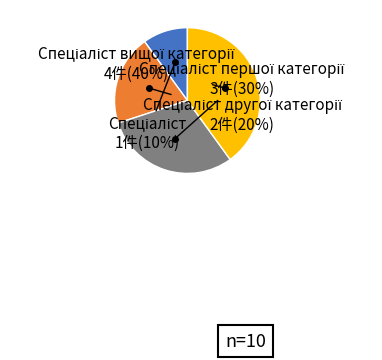

Is there any slice that represents more than half of the pie?

No